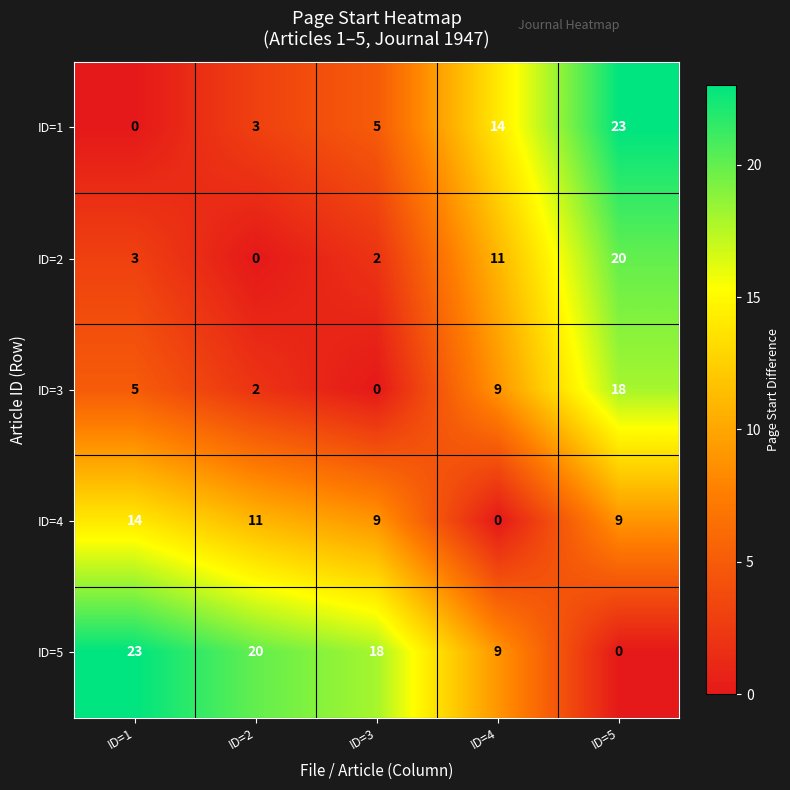

What is the difference between the maximum and minimum values in the ID=4 series?

14